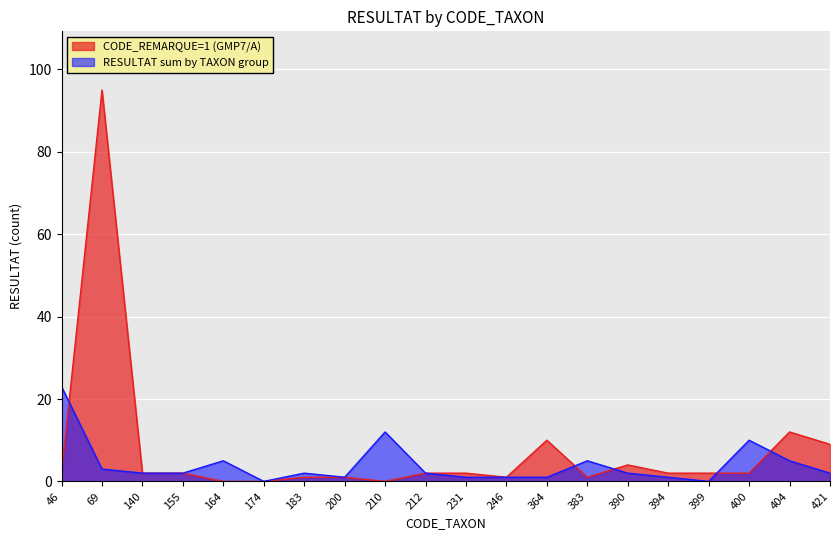

Is it true that CODE_REMARQUE=1 (GMP7/A) equals 1 at 155?

False